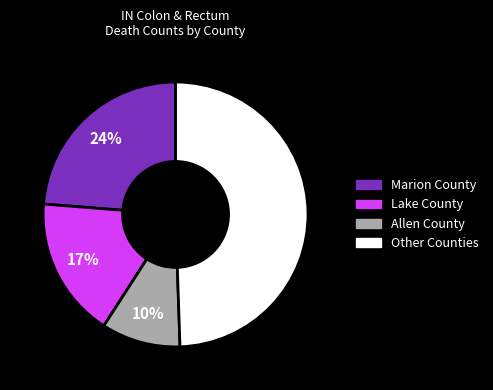

Does any single category account for the majority?

No